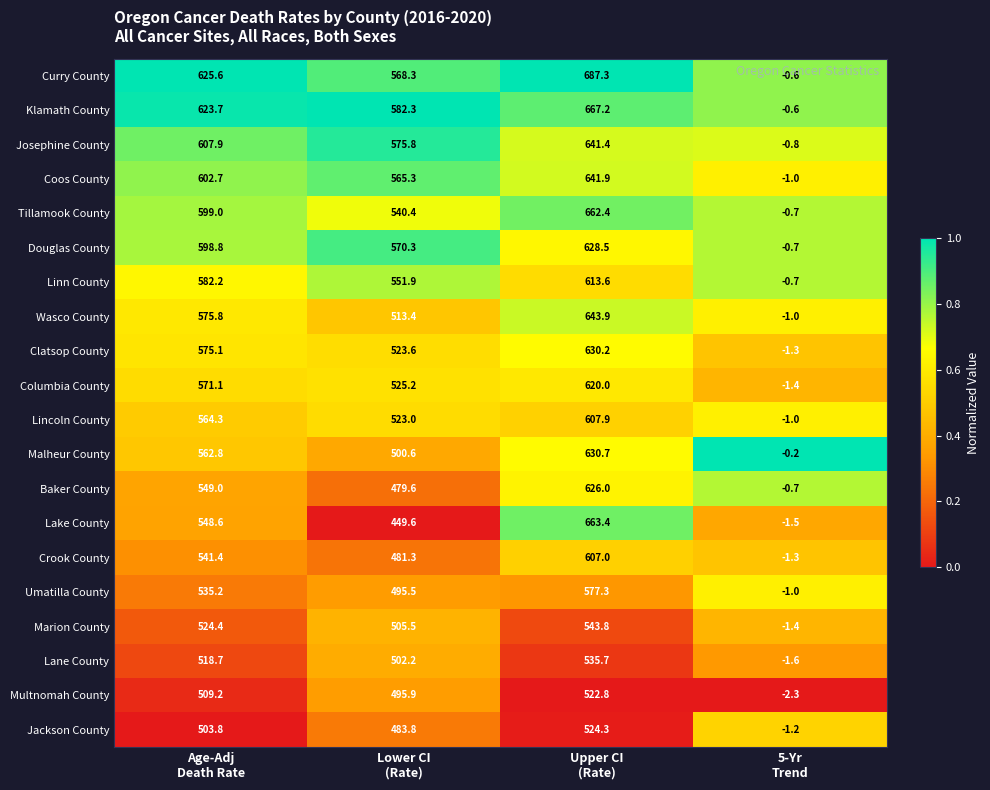

What is the lowest value of the Josephine County series?

-0.8